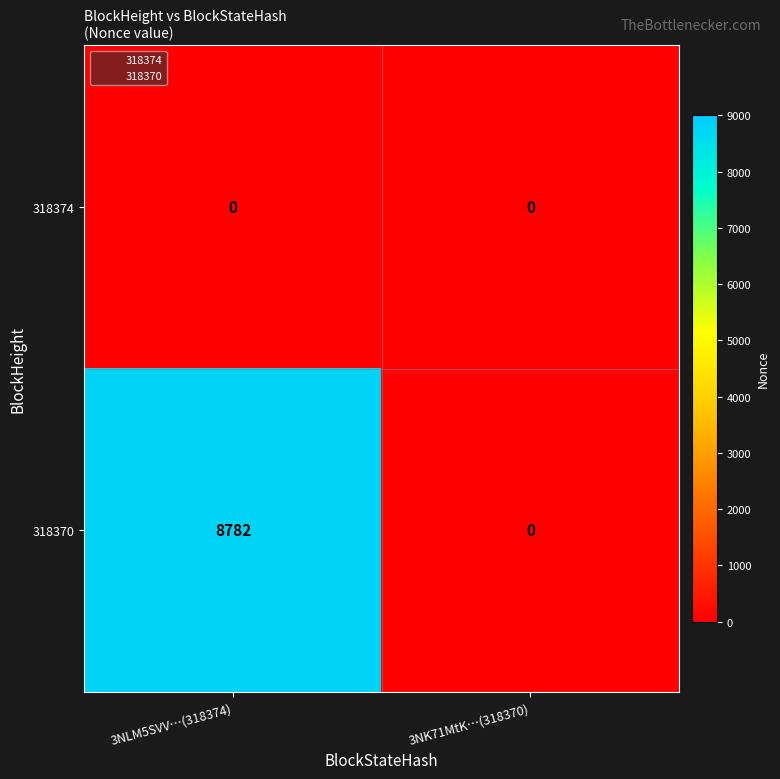

The 318370 series shows 5246 at 3NK71MtK…(318370). True or false?

False